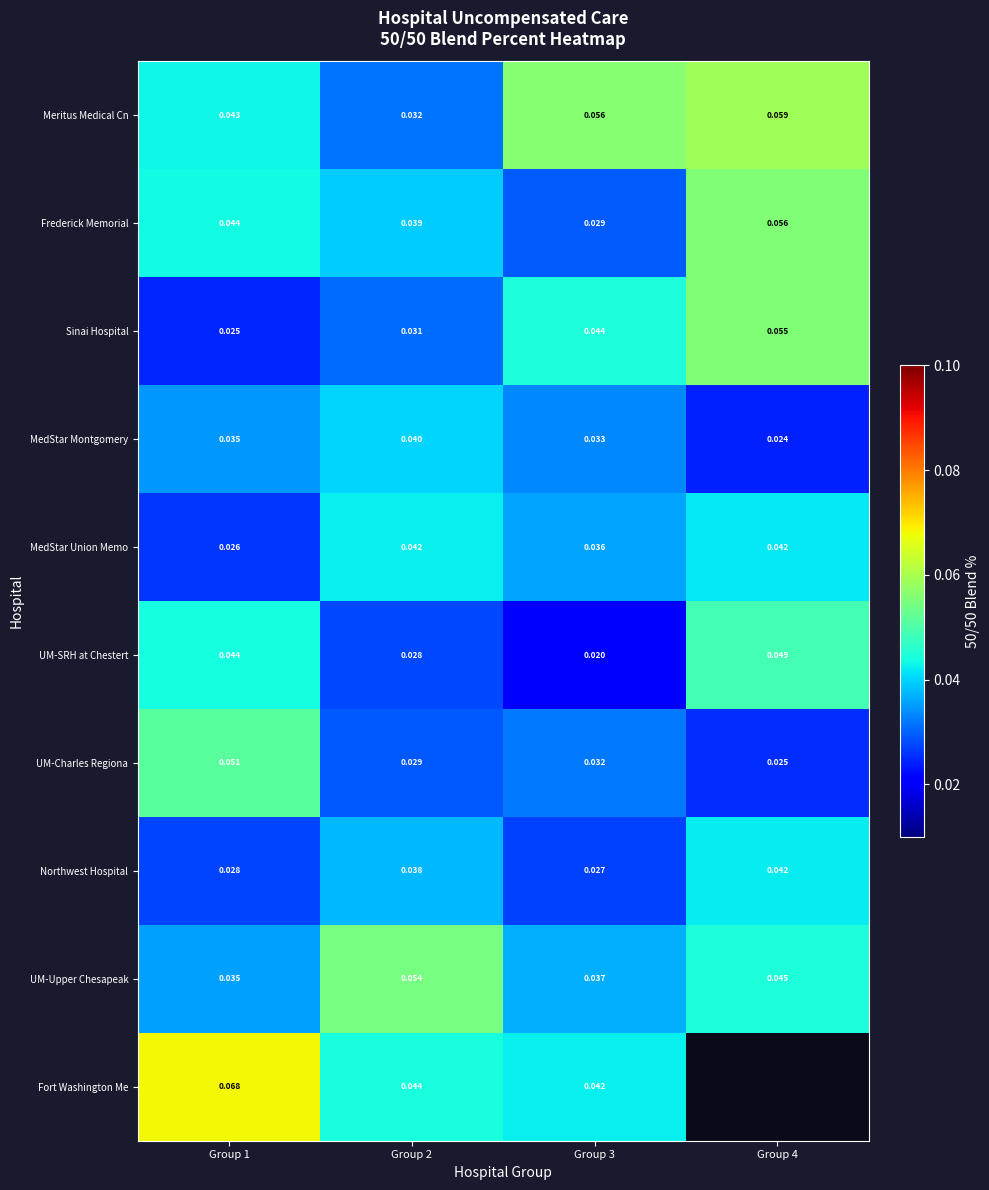

Between Group 2 and Group 3, which is larger?

Group 3